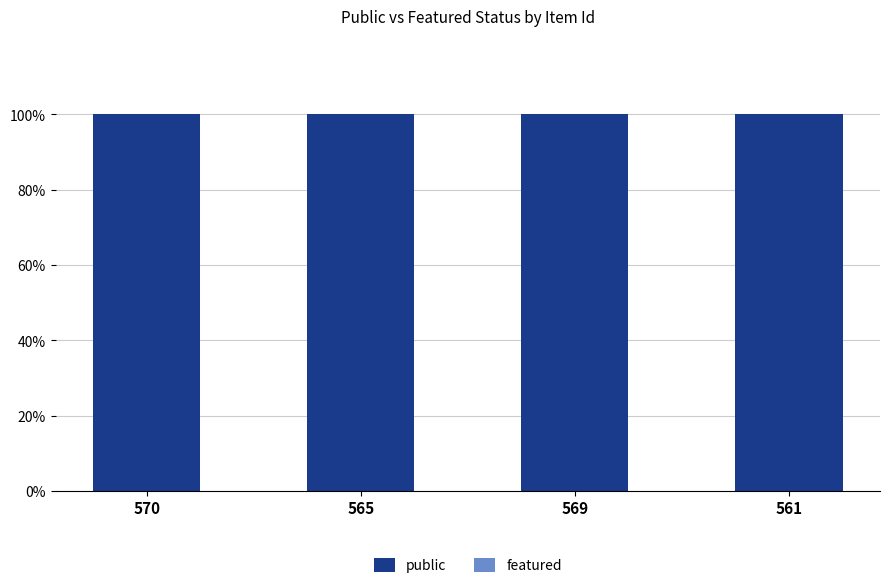

The public series shows 1 at 569. True or false?

True